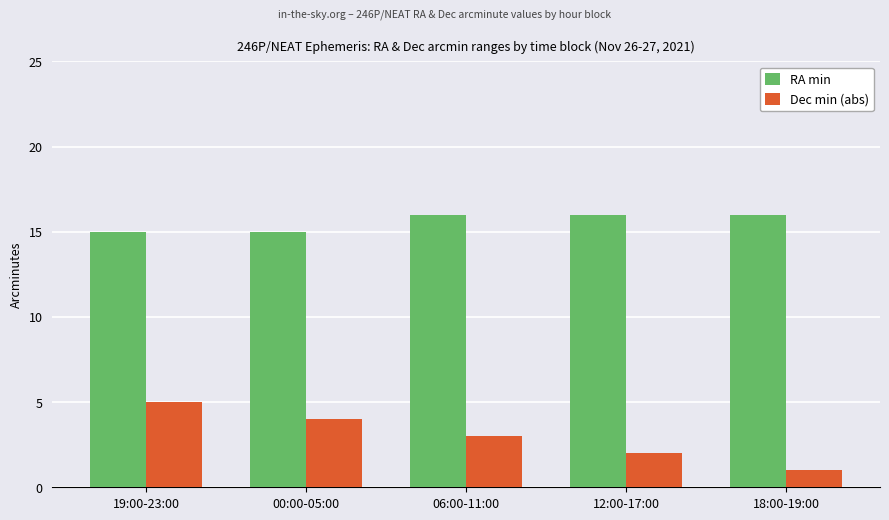

What is the label of the 5th bar from the left?

18:00-19:00